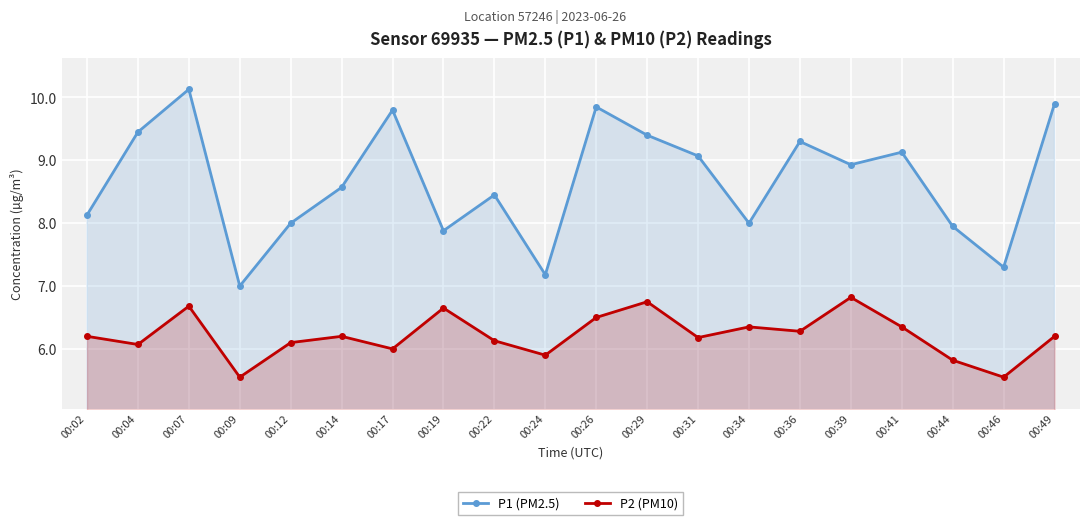

Reading right to left, transcribe all the data shown in this chart.

P1 (PM2.5): 00:49=9.9	00:46=7.3	00:44=8.0	00:41=9.1	00:39=8.9	00:36=9.3	00:34=8.0	00:31=9.1	00:29=9.4	00:26=9.8	00:24=7.2	00:22=8.4	00:19=7.9	00:17=9.8	00:14=8.6	00:12=8.0	00:09=7.0	00:07=10.1	00:04=9.4	00:02=8.1
P2 (PM10): 00:49=6.2	00:46=5.5	00:44=5.8	00:41=6.3	00:39=6.8	00:36=6.3	00:34=6.3	00:31=6.2	00:29=6.8	00:26=6.5	00:24=5.9	00:22=6.1	00:19=6.7	00:17=6.0	00:14=6.2	00:12=6.1	00:09=5.5	00:07=6.7	00:04=6.1	00:02=6.2